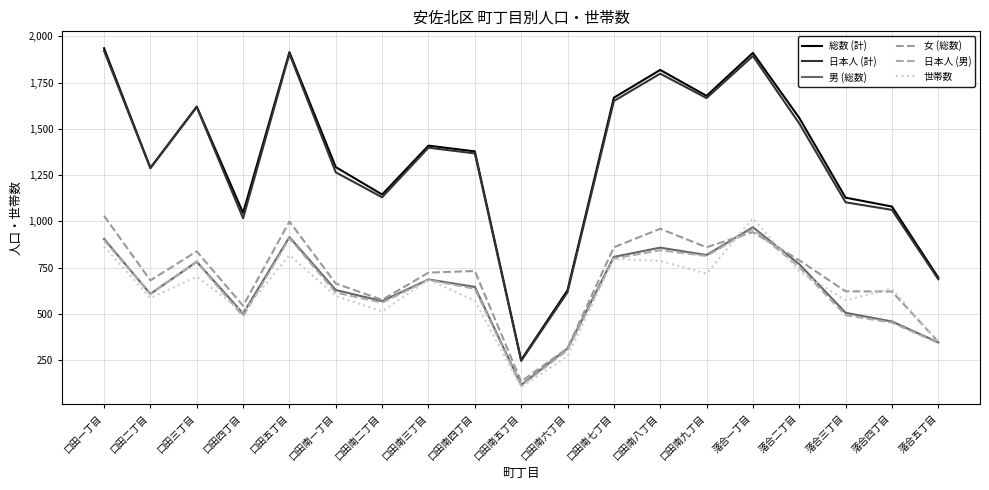

The value of 日本人 (計) at 口田南七丁目 is 2616. True or false?

False